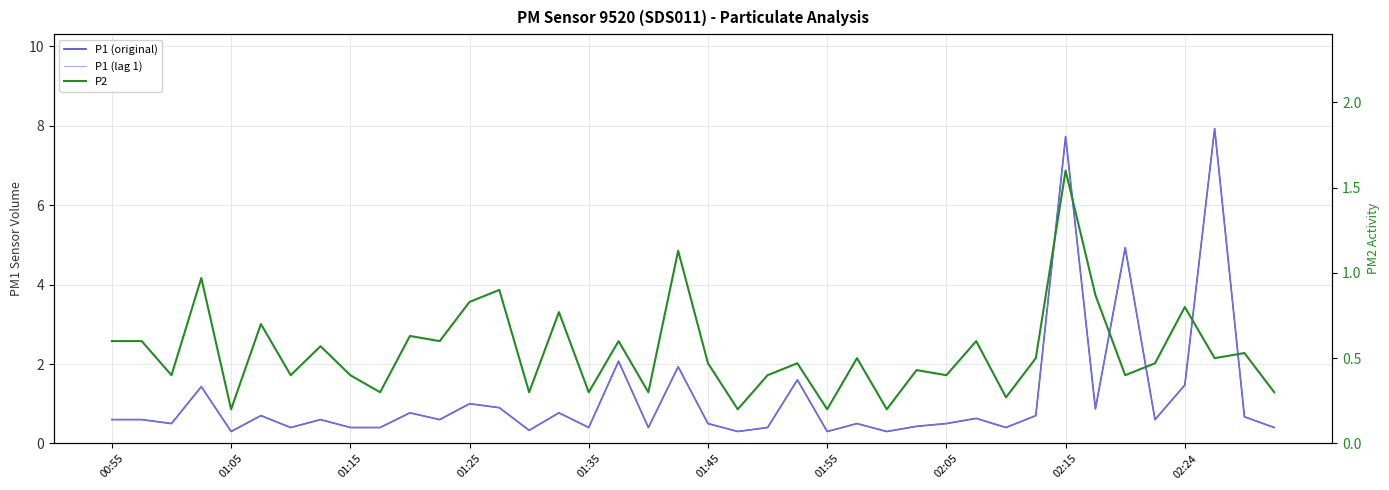

What position from the right is 33?

7